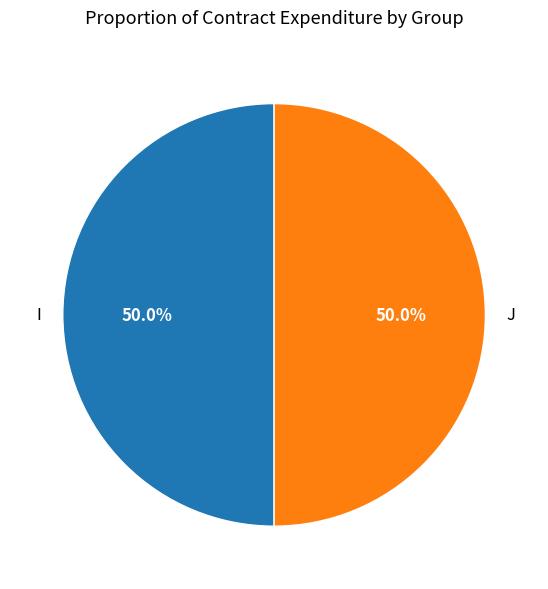

Combined, do J and I account for over 50%?

Yes